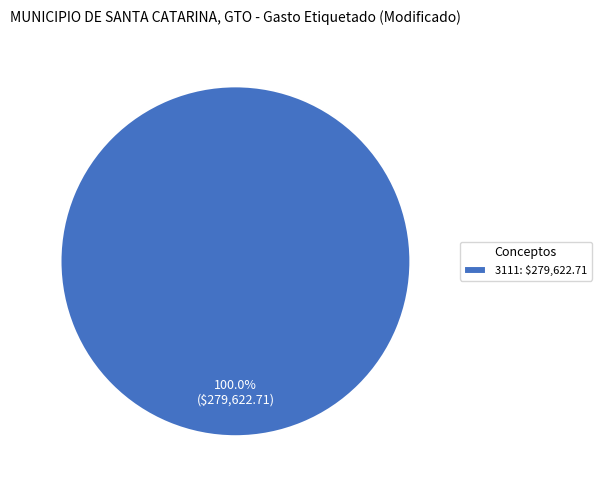

Does 3111: $279,622.71 account for over 50% of the chart?

Yes